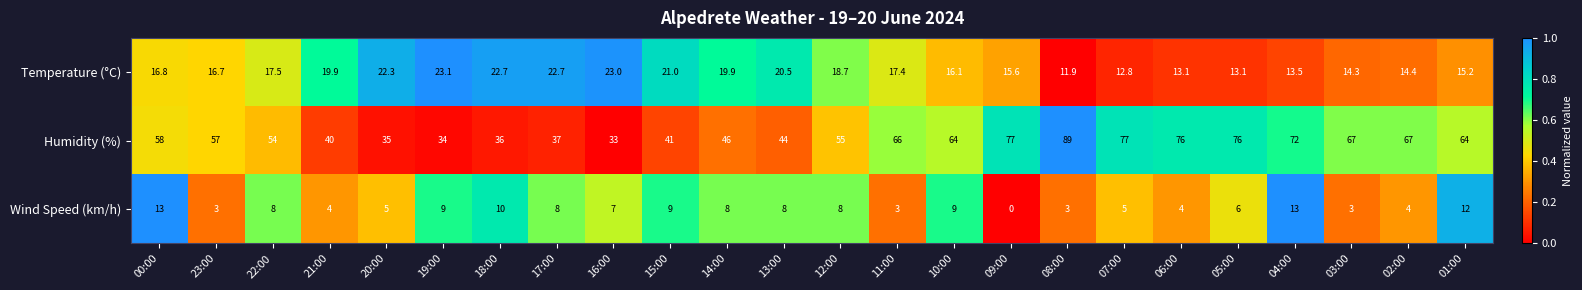

At how many categories does at least one series exceed 0?

24